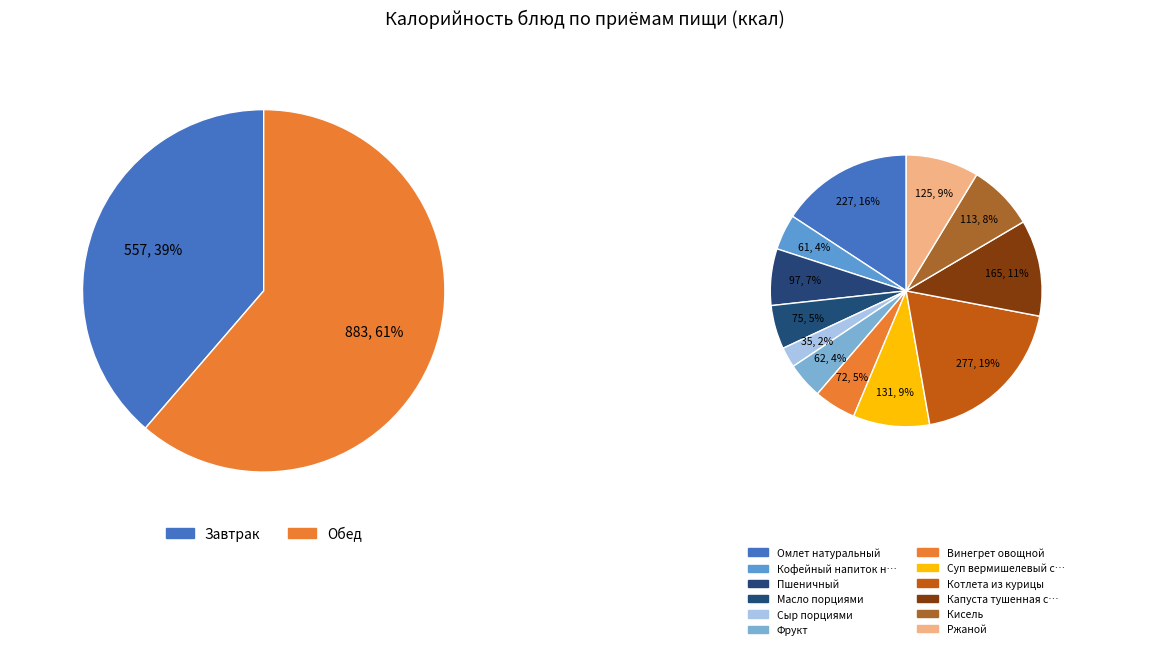

What is the largest slice in the pie chart?

Котлета из курицы